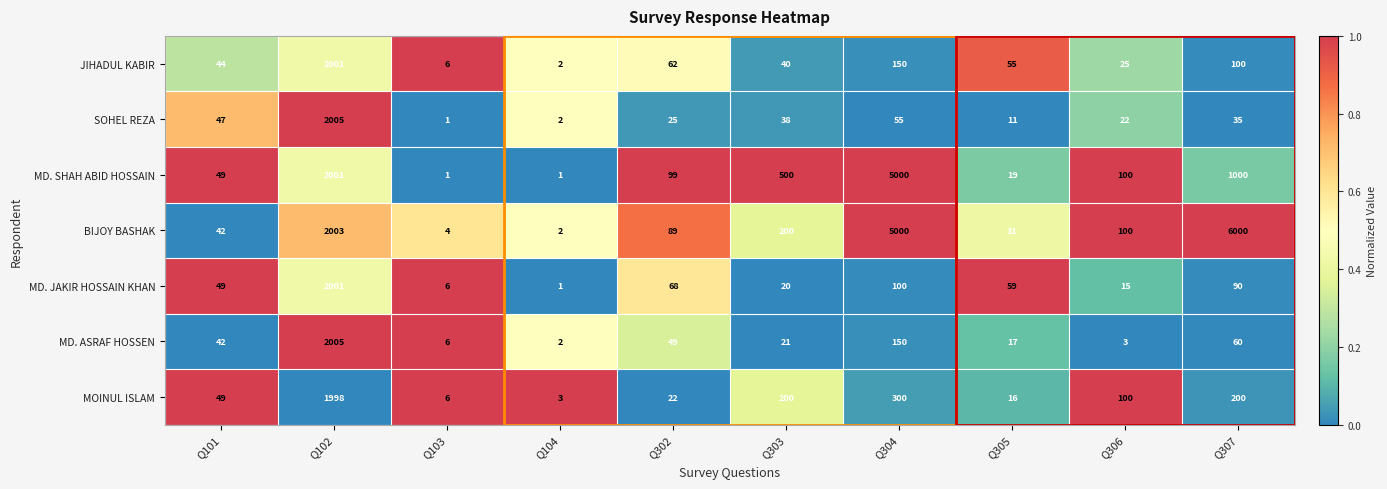

At which category is the sum across all series the highest?

Q102